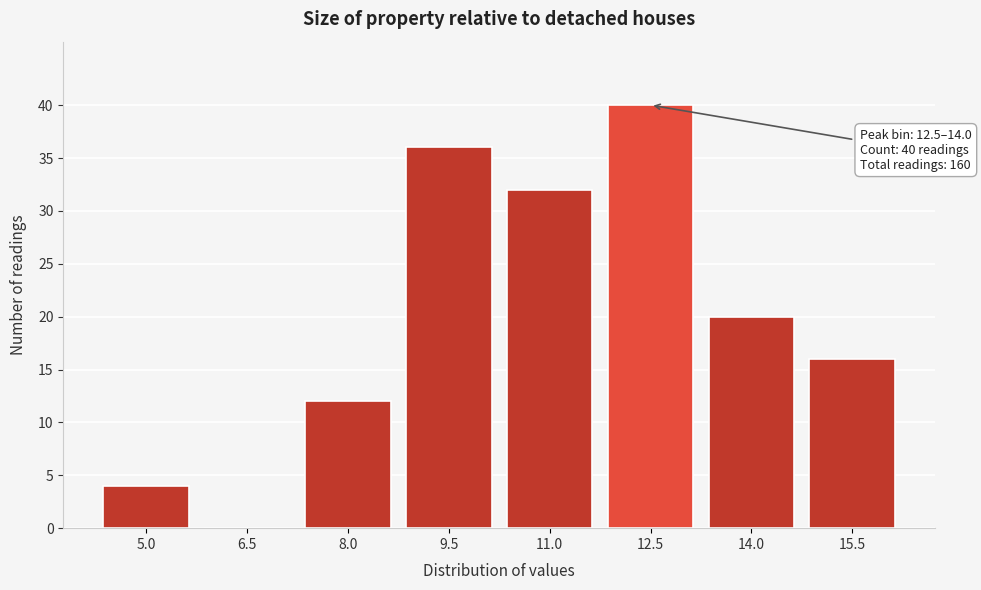

Reading right to left, extract all data points from this chart.

15.5=16	14.0=20	12.5=40	11.0=32	9.5=36	8.0=12	6.5=0	5.0=4